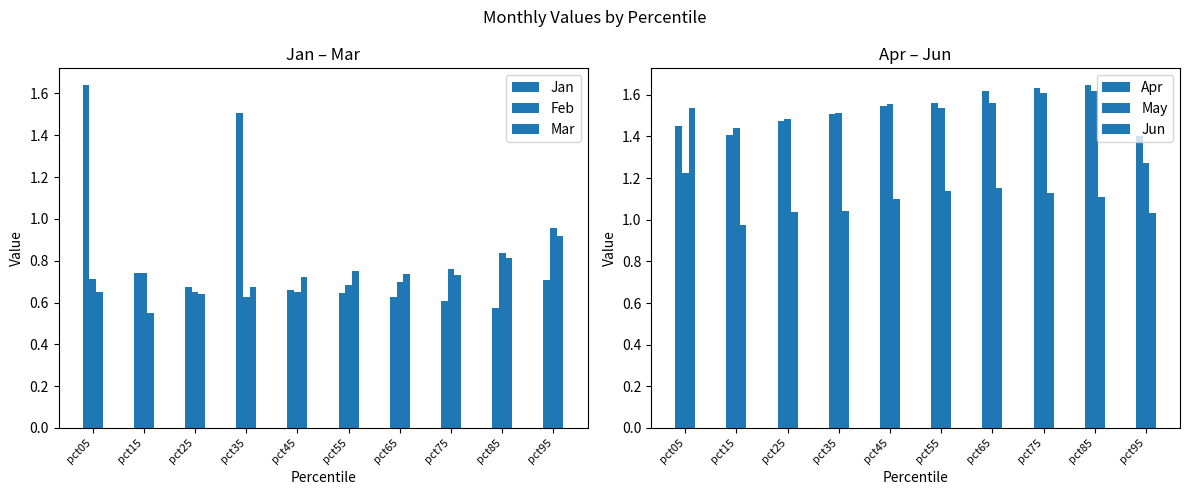

At how many categories does at least one series exceed 0?

10